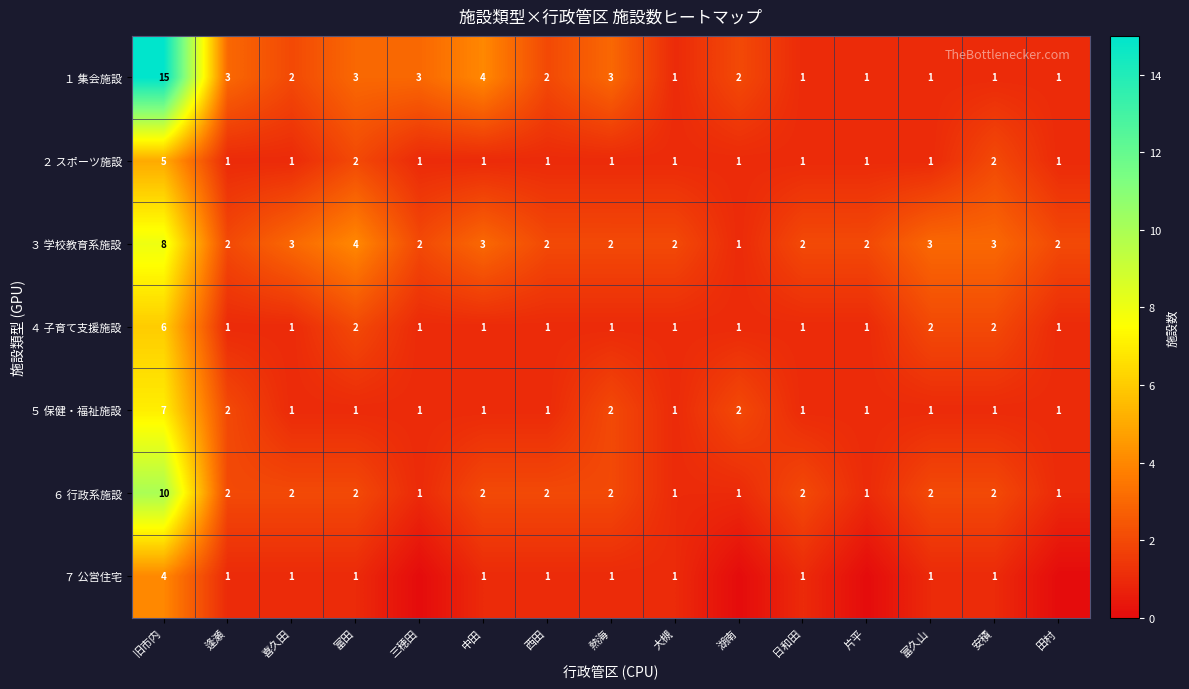

The value of １ 集会施設 at 田村 is 1. True or false?

True